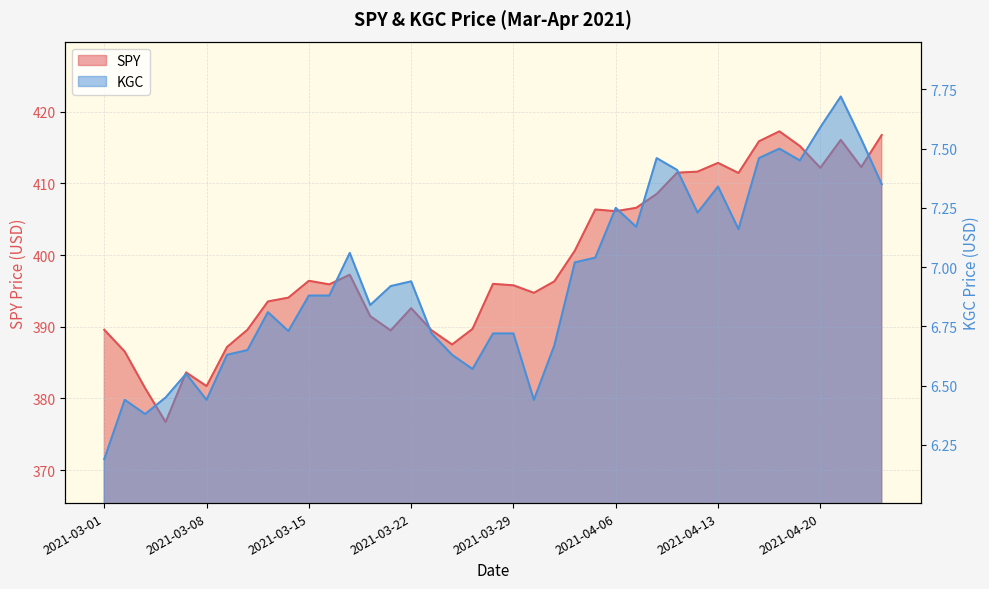

What value does the KGC series have at 2021-04-13?

7.3